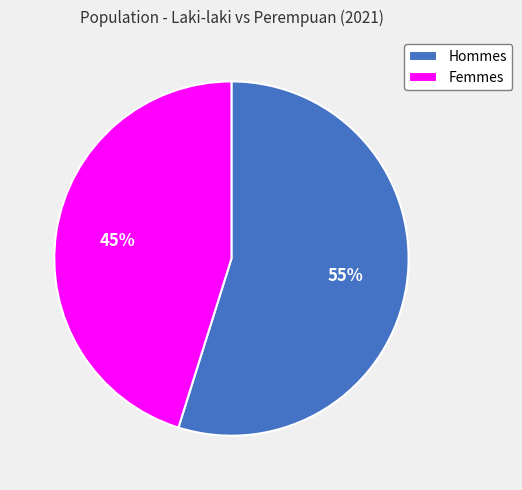

Is it true that Hommes is 45% of the pie?

False